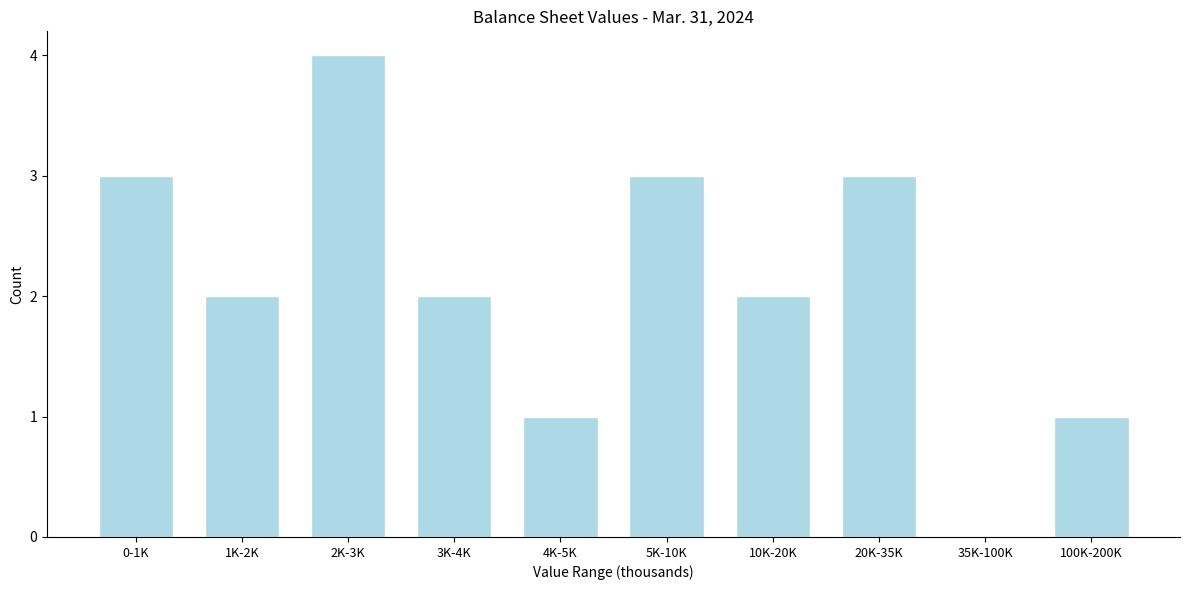

Reading right to left, extract all data points from this chart.

100K-200K=1	35K-100K=0	20K-35K=3	10K-20K=2	5K-10K=3	4K-5K=1	3K-4K=2	2K-3K=4	1K-2K=2	0-1K=3